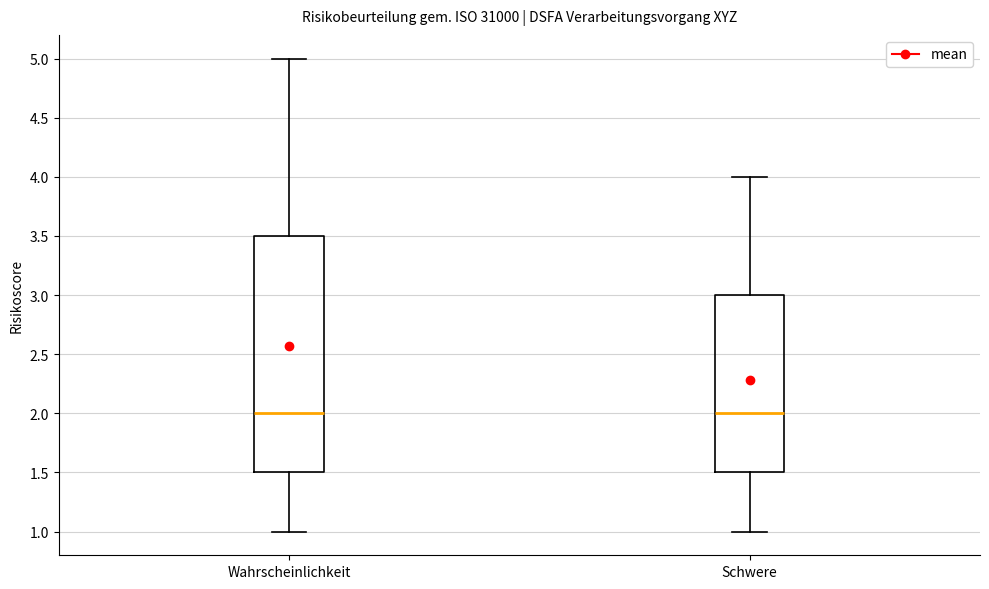

Reading left to right, transcribe this box plot: for each box, give where its median line is, the range the box spans, and where its two whiskers end, as read against the y-axis. The values are not printed on the chart, so give them approximately, as read against the axis.

Wahrscheinlichkeit: median 2.0, box 1.5 to 3.5, whiskers 1.0 to 5.0
Schwere: median 2.0, box 1.5 to 3.0, whiskers 1.0 to 4.0